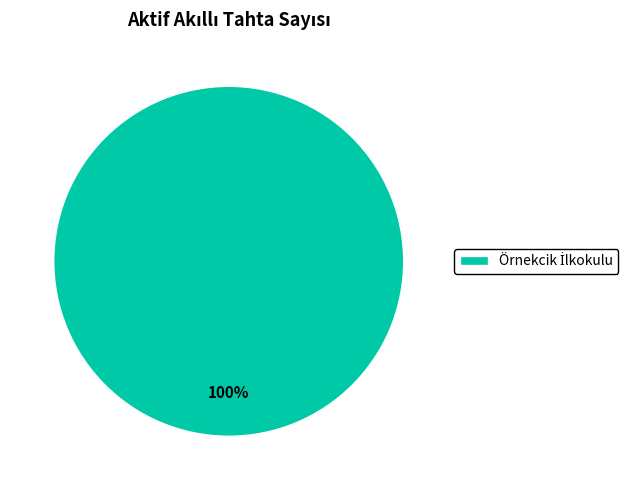

Is there any slice that represents more than half of the pie?

Yes